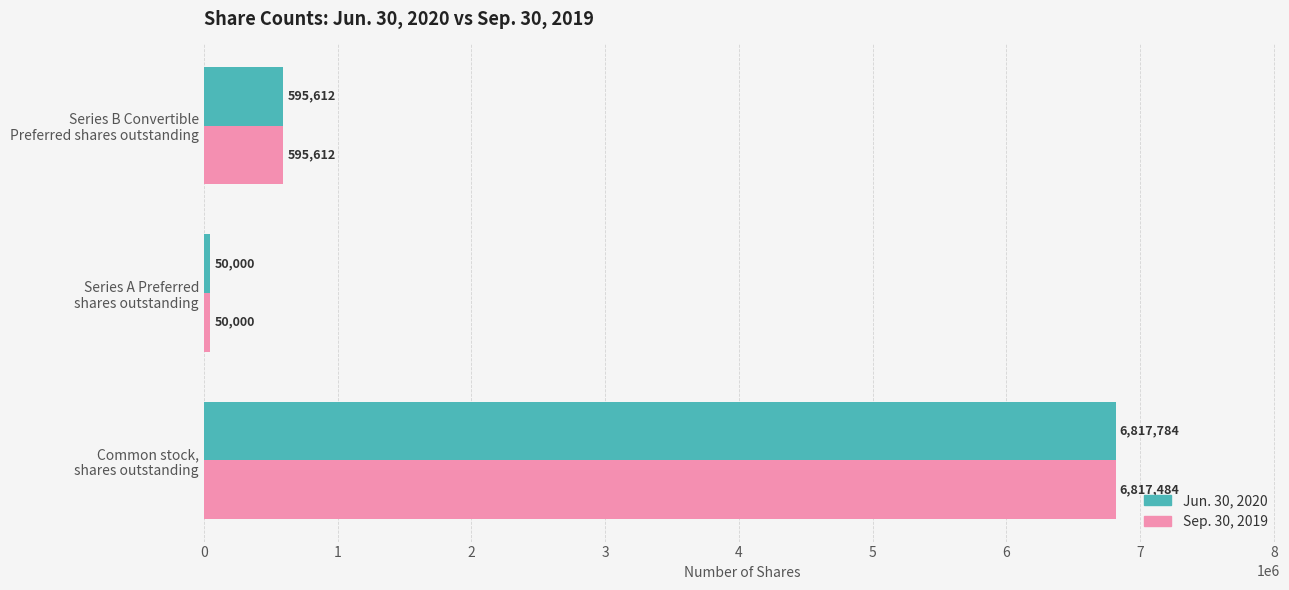

Rank the categories by Jun. 30, 2020 value from lowest to highest.

Series A Preferred
shares outstanding, Series B Convertible
Preferred shares outstanding, Common stock,
shares outstanding